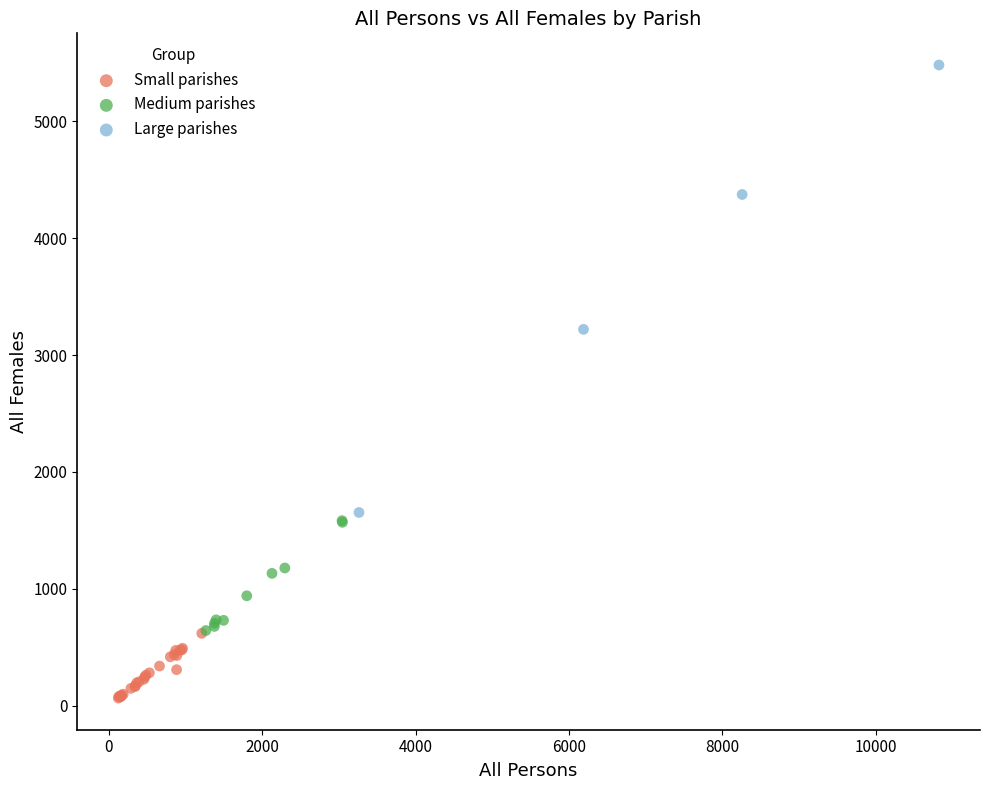

Which series has the widest spread of Y values?

Large parishes